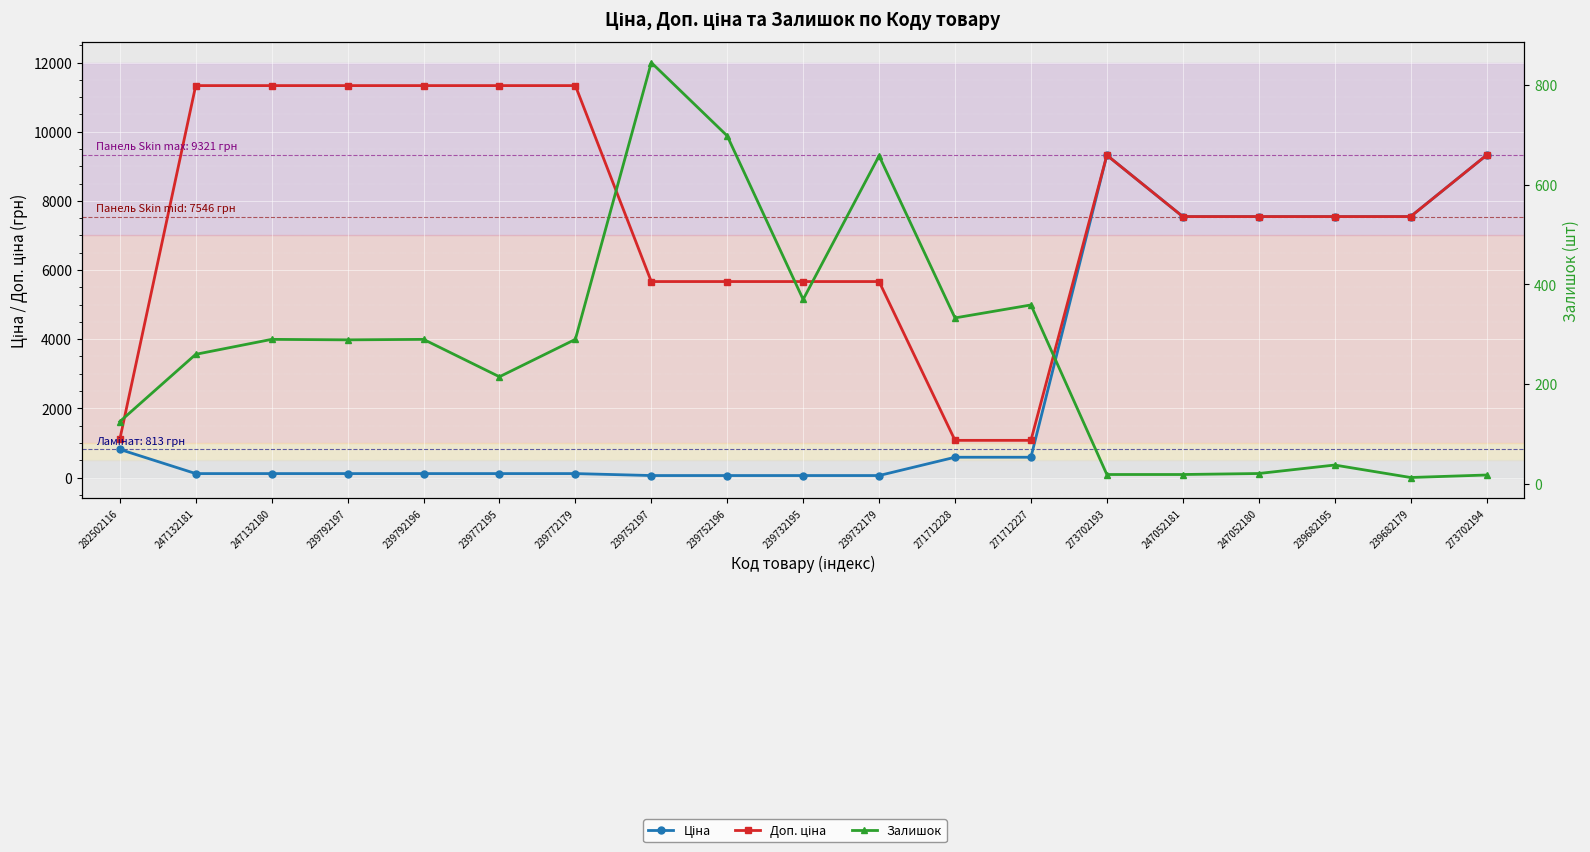

What is the label of the 18th point from the right?

247132181